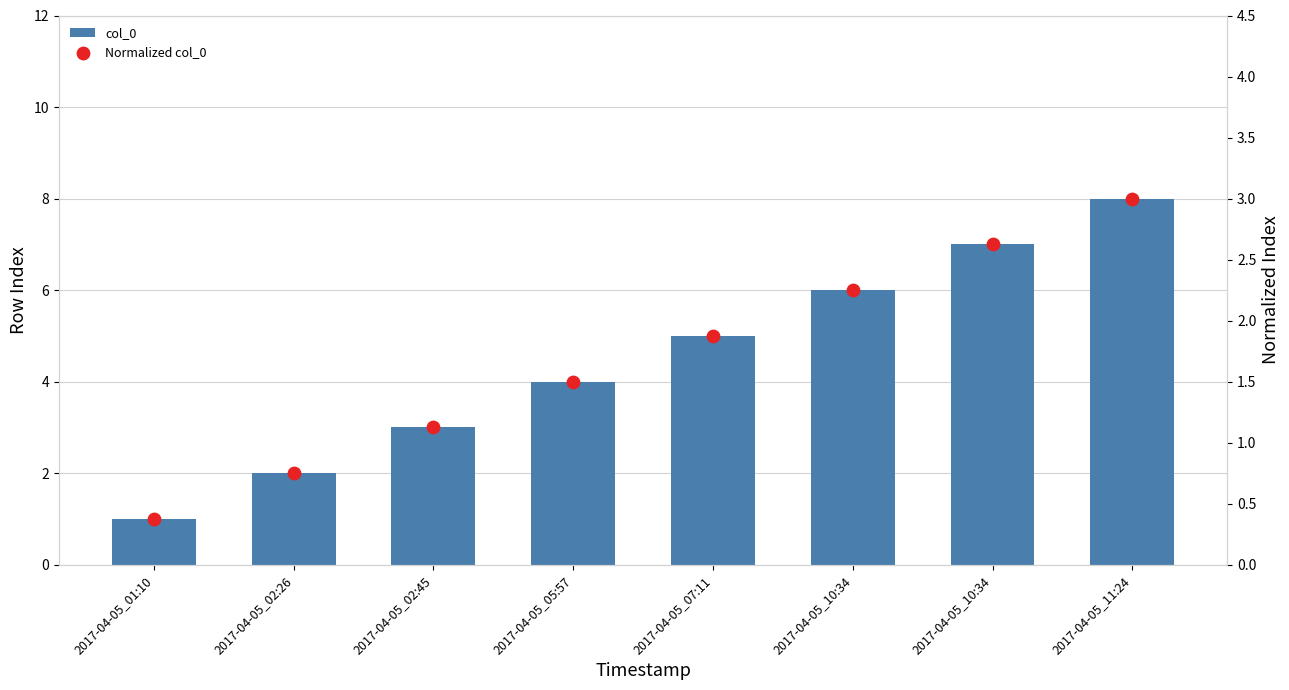

Which series has the largest total across all categories?

col_0